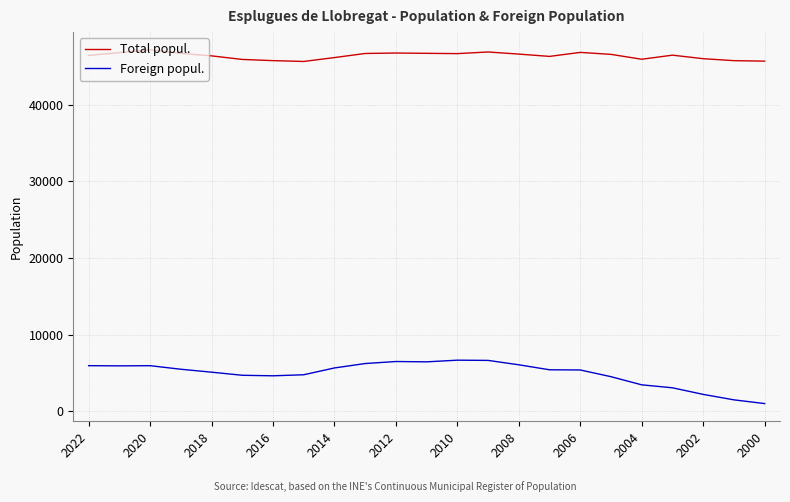

List the series in order of their overall mean, lowest first.

Foreign popul., Total popul.